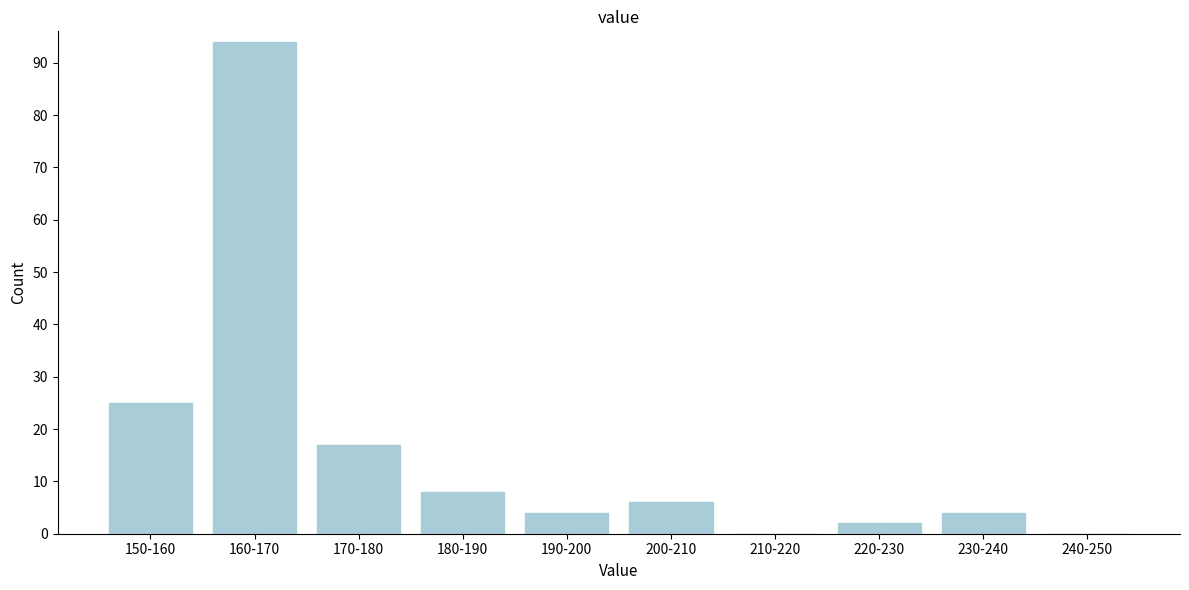

Reading left to right, what are all the values shown in this chart?

150-160=25	160-170=94	170-180=17	180-190=8	190-200=4	200-210=6	210-220=0	220-230=2	230-240=4	240-250=0